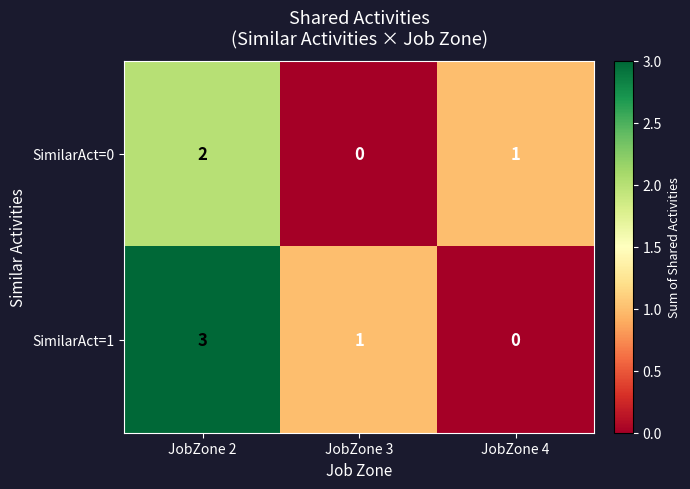

What is the sum of all SimilarAct=1 values?

4